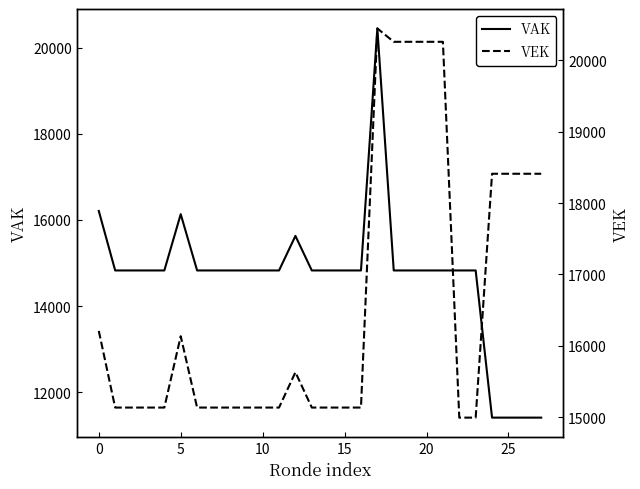

What are all the series names shown in the legend?

VAK, VEK